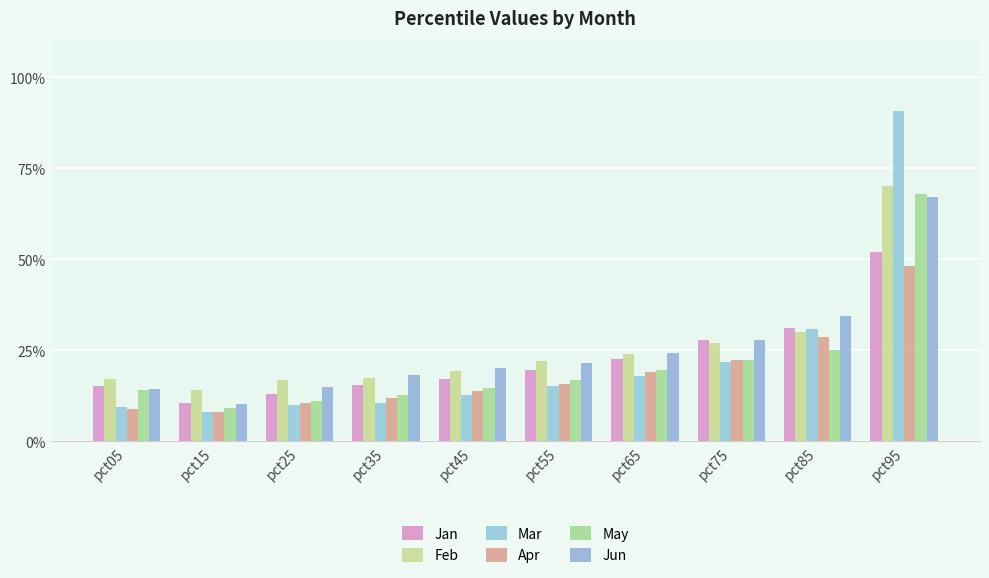

How many bars are there in total?

60